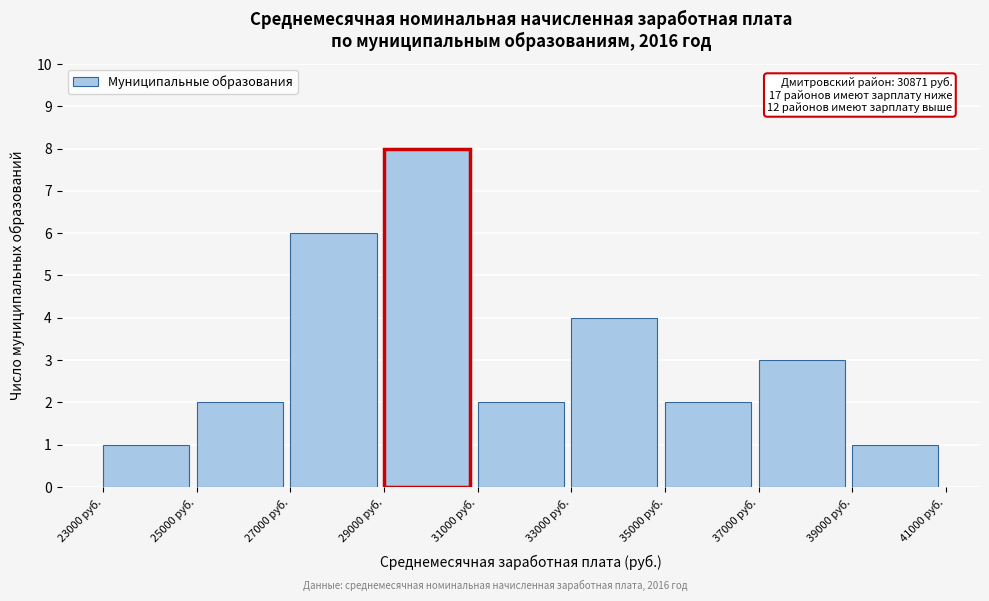

Which range on the x-axis has the tallest bar?

29000 to 31000